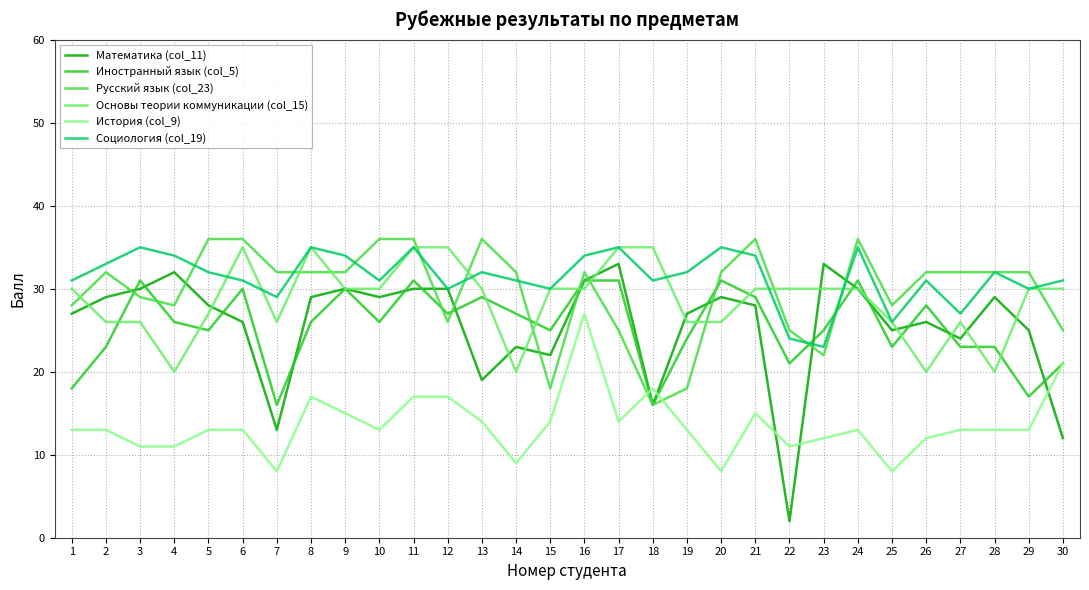

What is the difference between the highest and lowest values at 15?

16